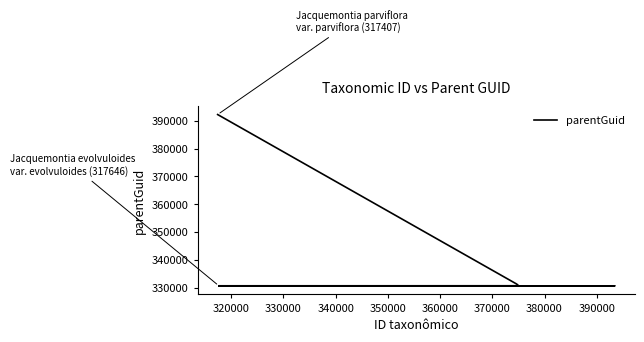

True or false: the data shows 330642 at 317646.

True